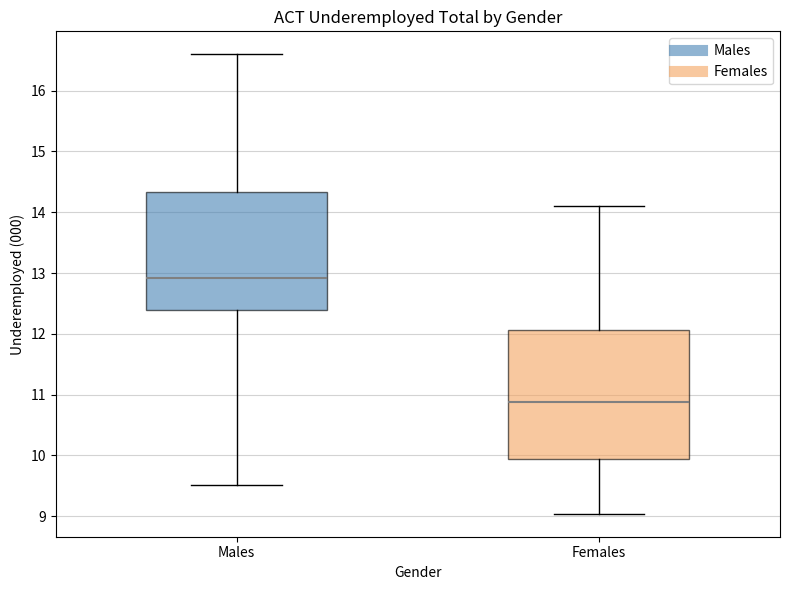

Which box has the lowest median line?

Females